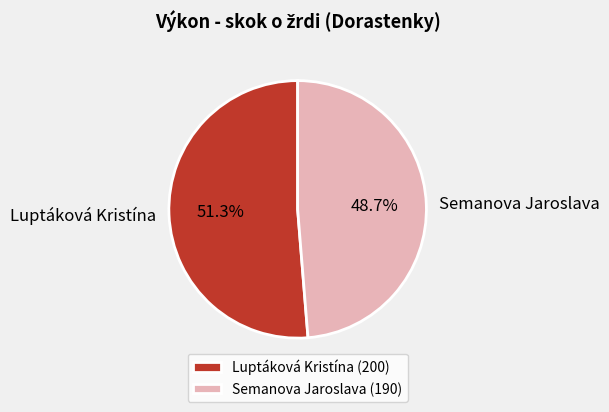

What percentage is the Luptáková Kristína slice, to the nearest percent?

51%